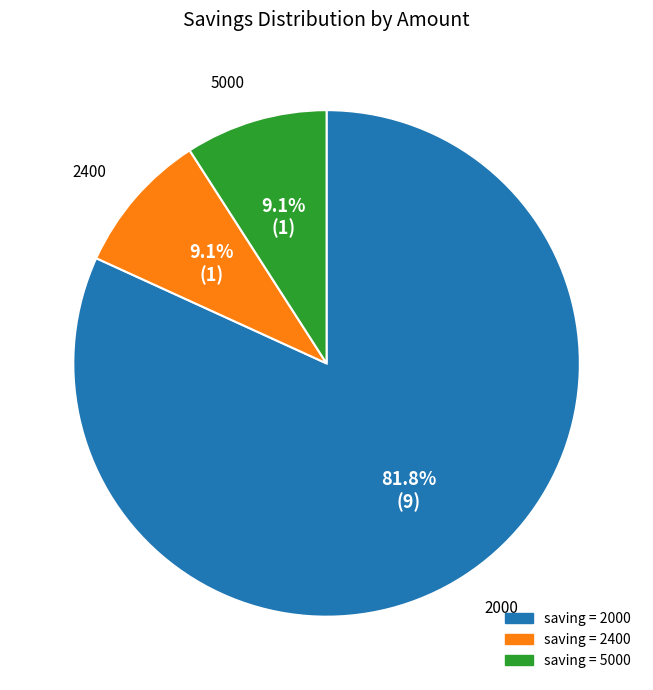

Which slice is the largest?

saving = 2000